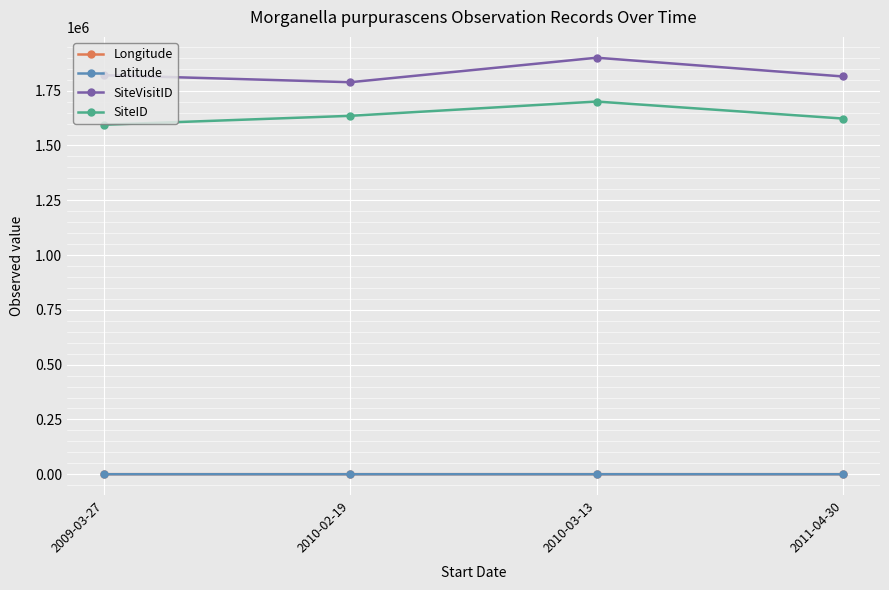

What is the value of the Latitude point at the 3rd from the left?

-28.0